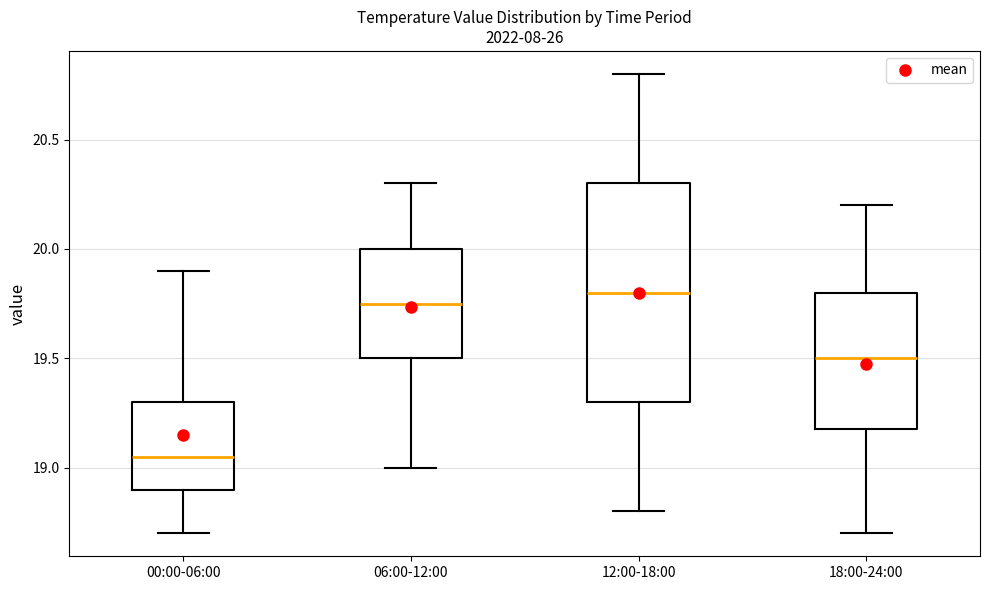

Where does the upper whisker of the box for 18:00-24:00 end on the y-axis? The values are not printed on the chart, so give them approximately, as read against the axis.

20.20